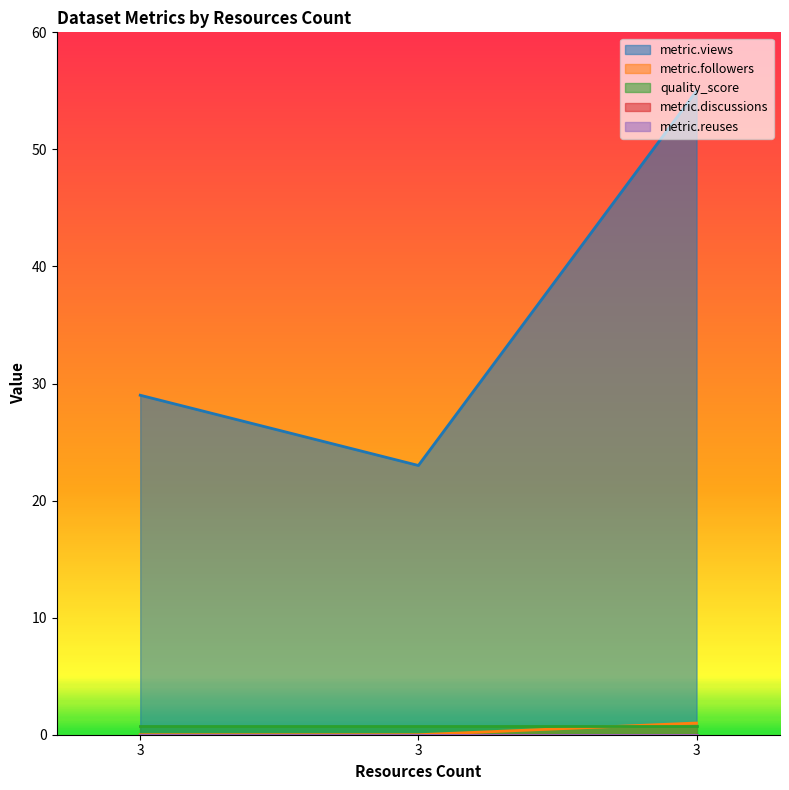

Does the chart have visible grid lines?

No